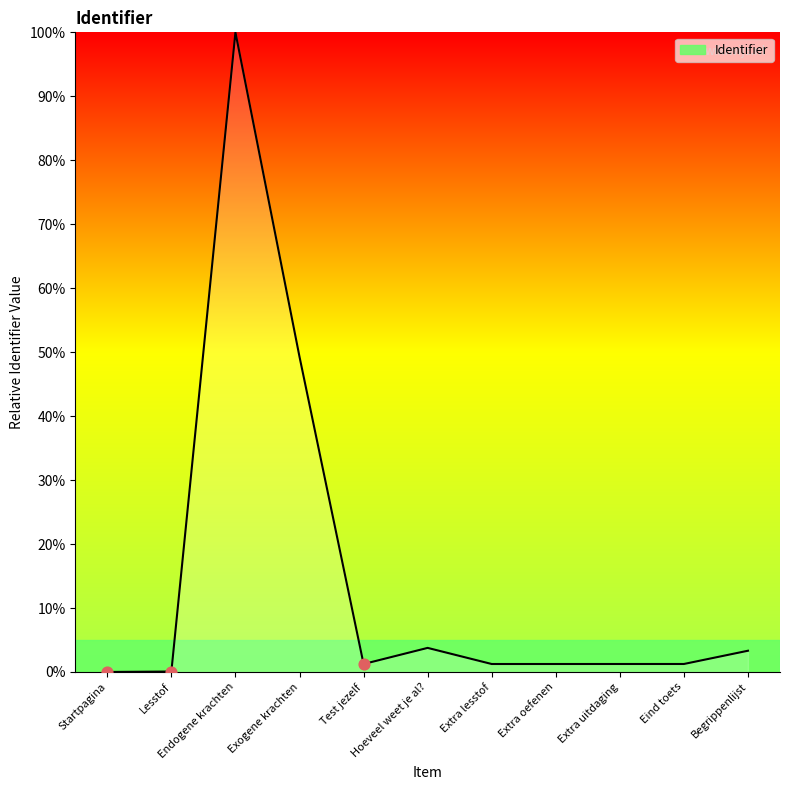

Approximately how many times larger is the value at Begrippenlijst compared to Extra uitdaging?

2.7